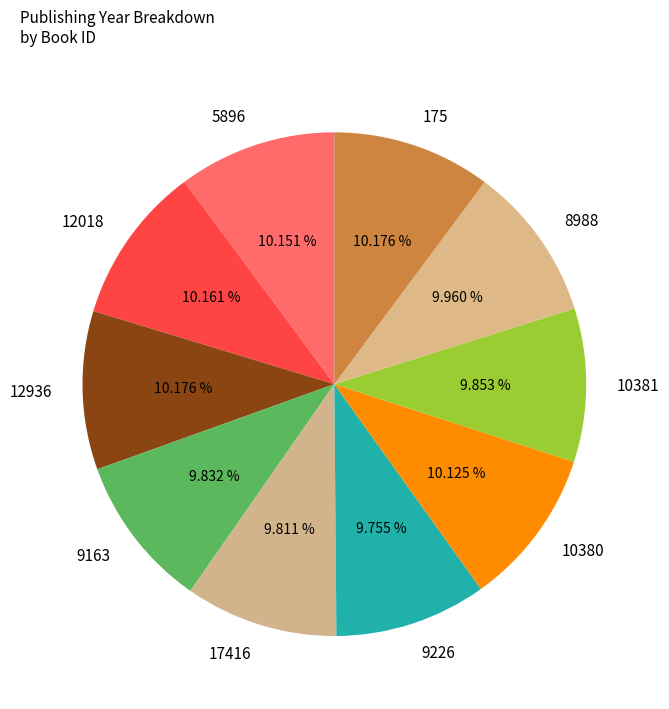

To the nearest percent, what portion does 12936 represent?

10%